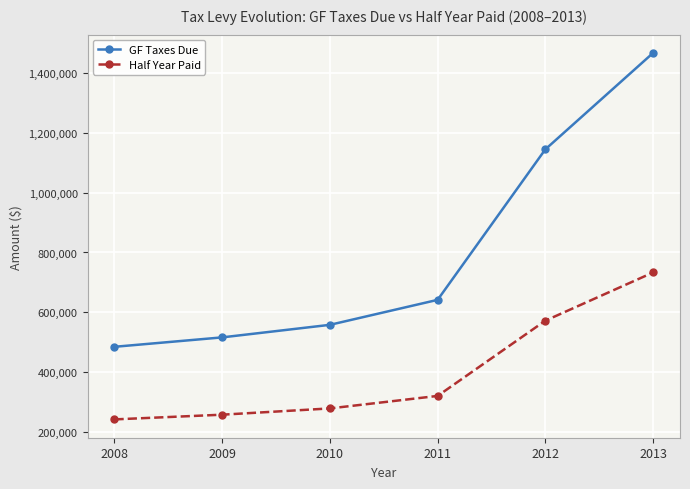

Reading left to right, list all the values displayed in this chart.

GF Taxes Due: 2008=484966.4	2009=516444.9	2010=558354.1	2011=641776.4	2012=1144480.9	2013=1466407.7
Half Year Paid: 2008=242483.2	2009=258222.4	2010=279177.1	2011=320888.2	2012=572240.4	2013=733203.8